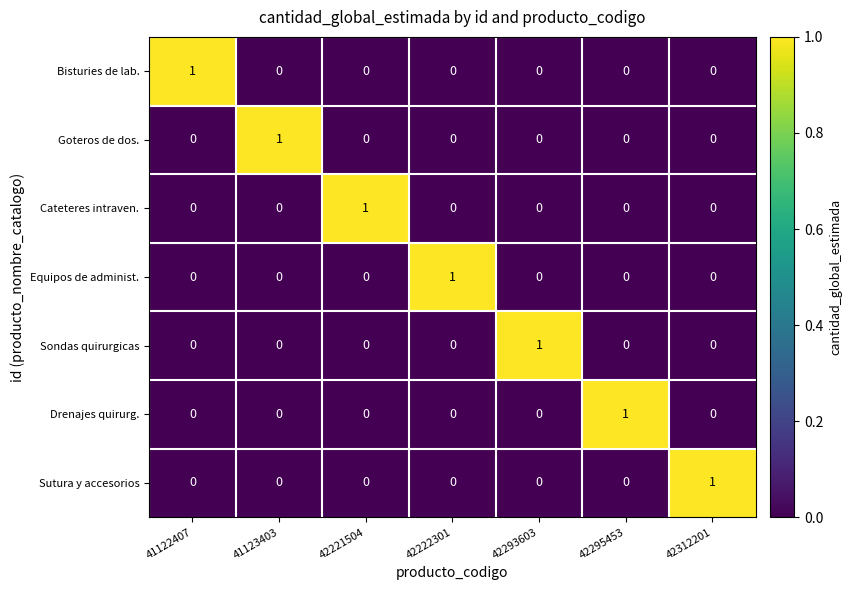

What is the spread (max minus min) of values at 42222301?

1